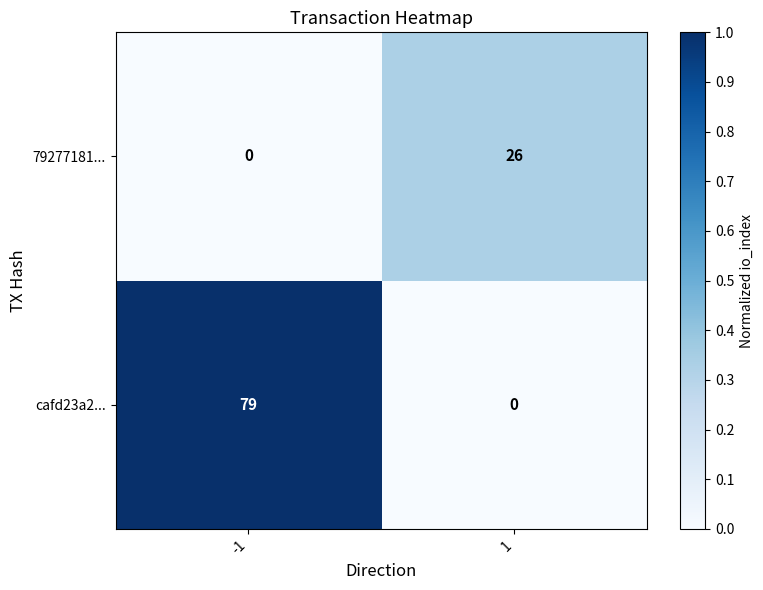

Rank the series at -1 from highest to lowest value.

cafd23a2..., 79277181...